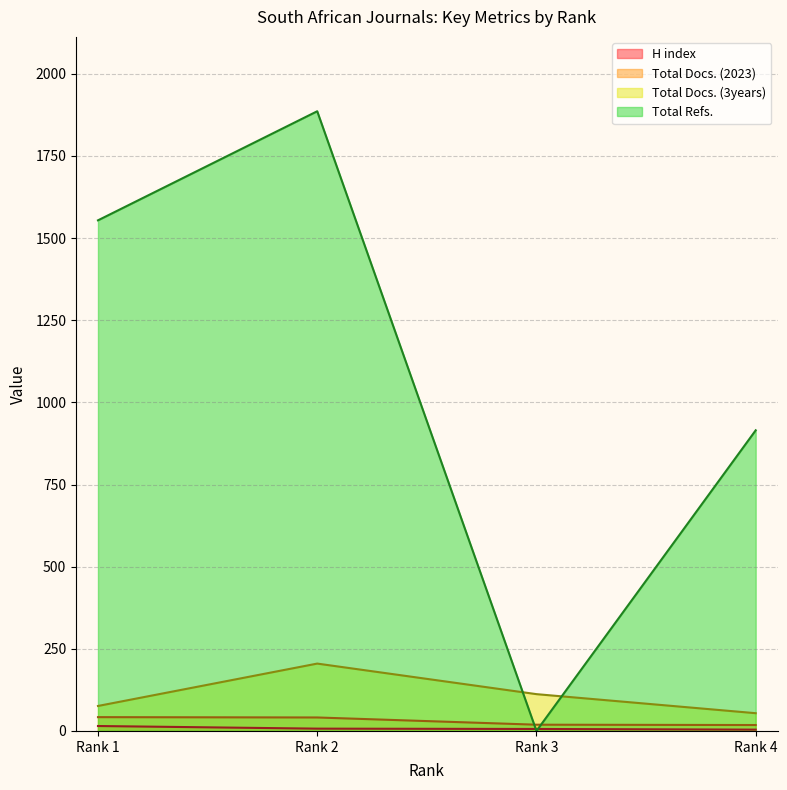

What is the value of the Total Docs. (3years) point at the 1st from the left?

76